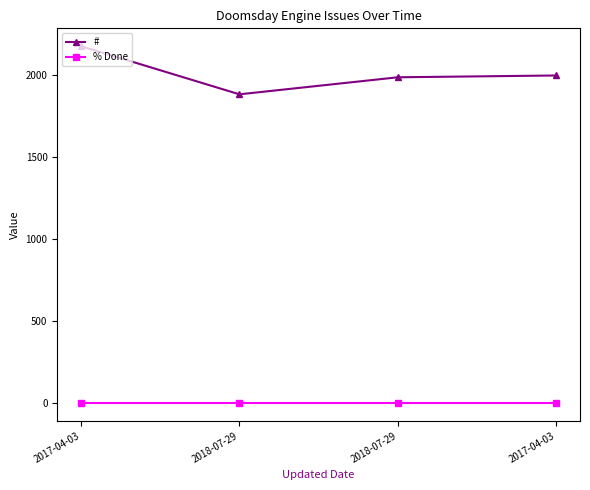

True or false: # and % Done cross at least once.

False